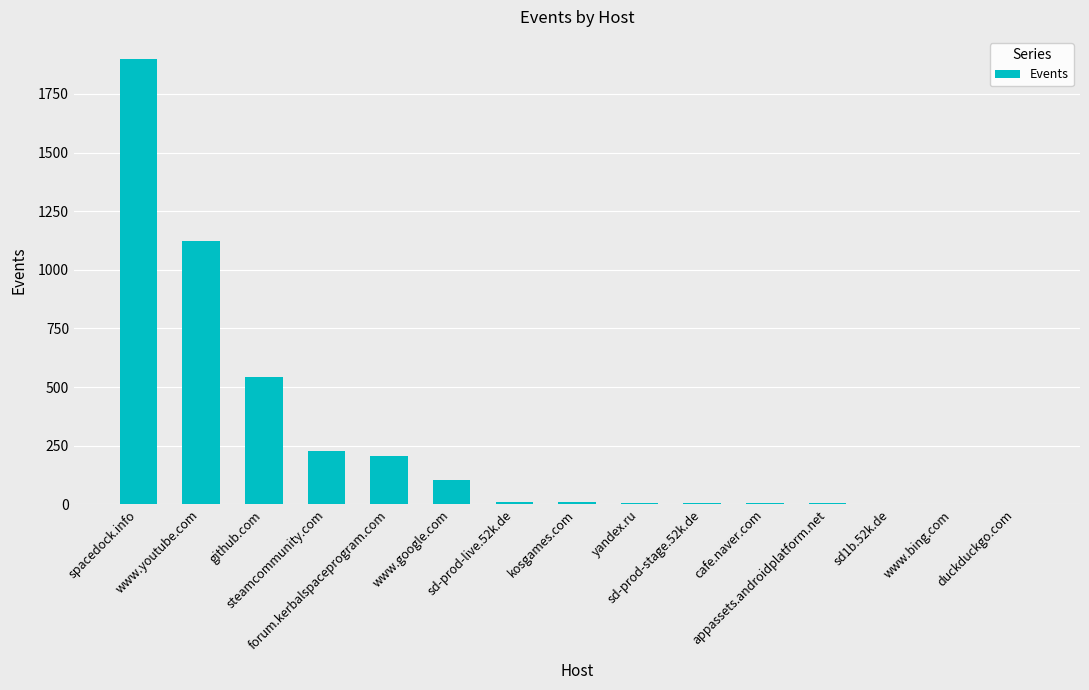

What is the greatest value displayed?

1898